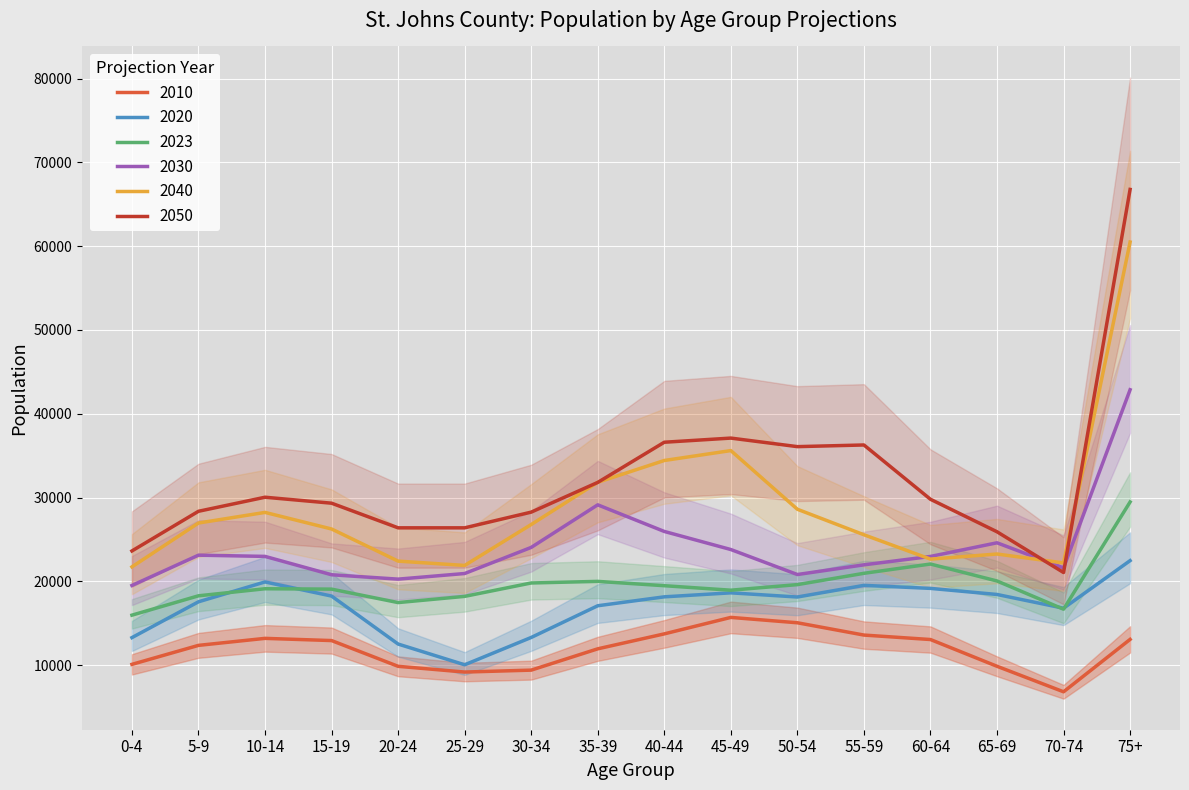

At which label does 2010 first exceed 12944?

10-14